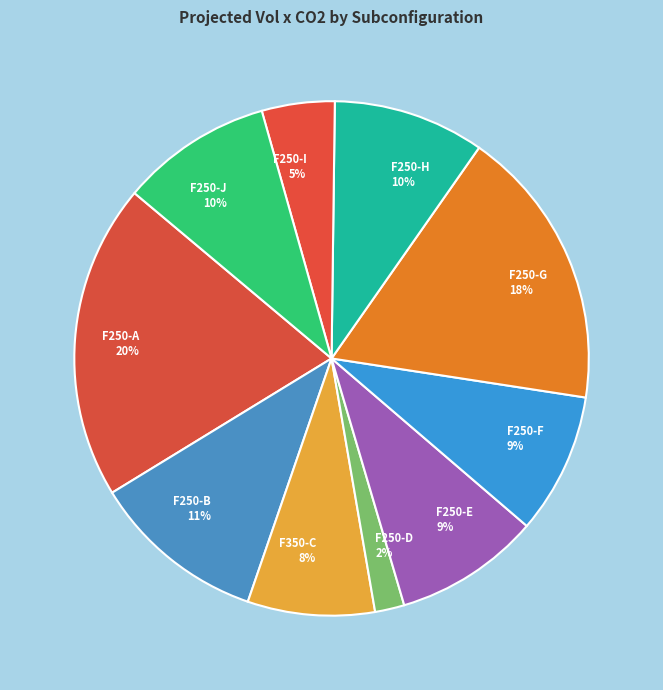

Combined, do F250-G and F250-J account for over 50%?

No